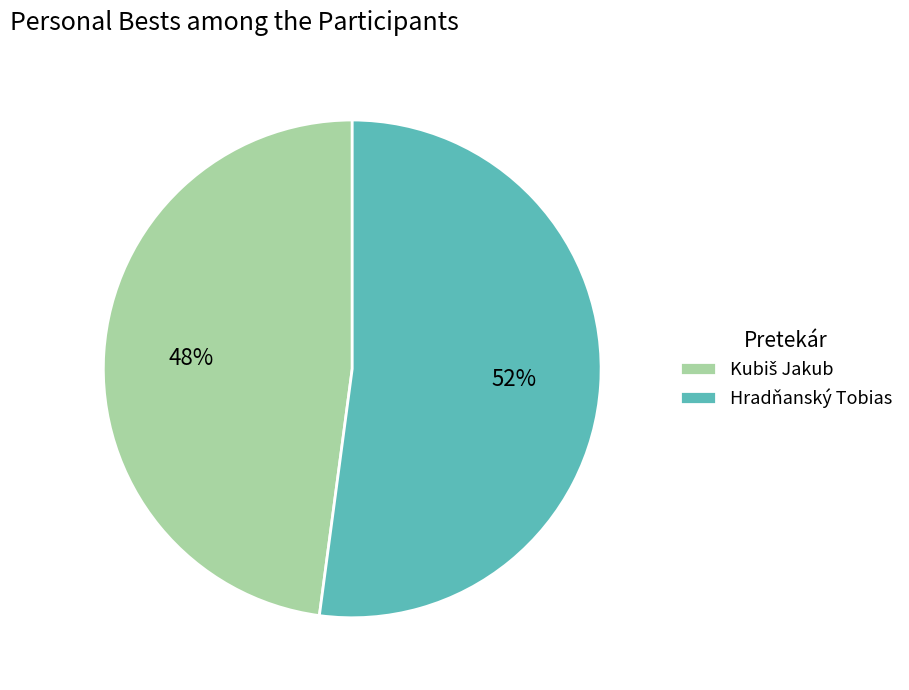

To the nearest percent, what portion does Hradňanský Tobias represent?

52%